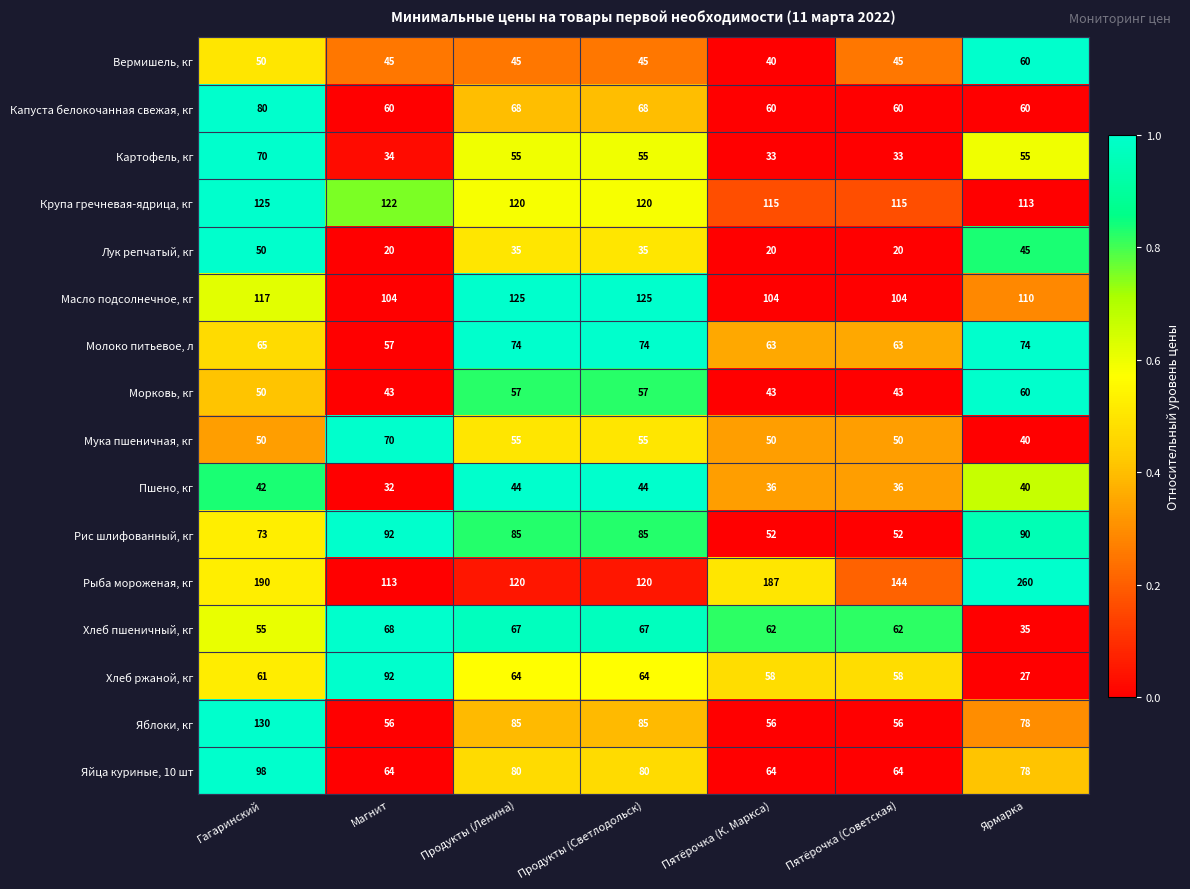

The Рис шлифованный, кг series shows 37 at Гагаринский. True or false?

False